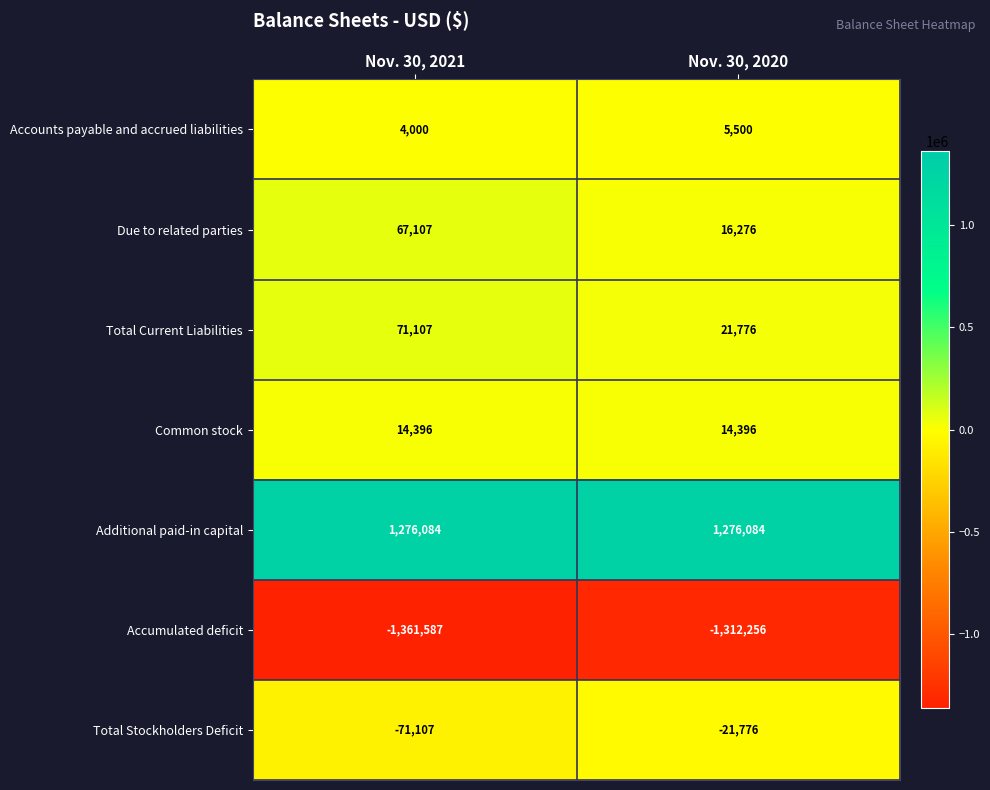

Which category has the lowest value across all series?

Nov. 30, 2021